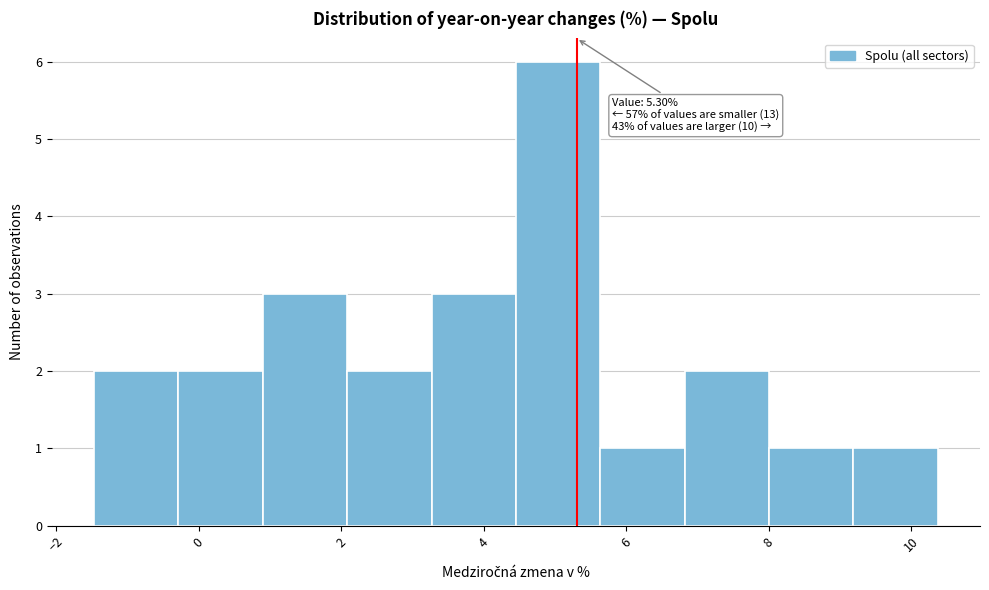

Which range on the x-axis has the tallest bar?

4.4 to 5.6